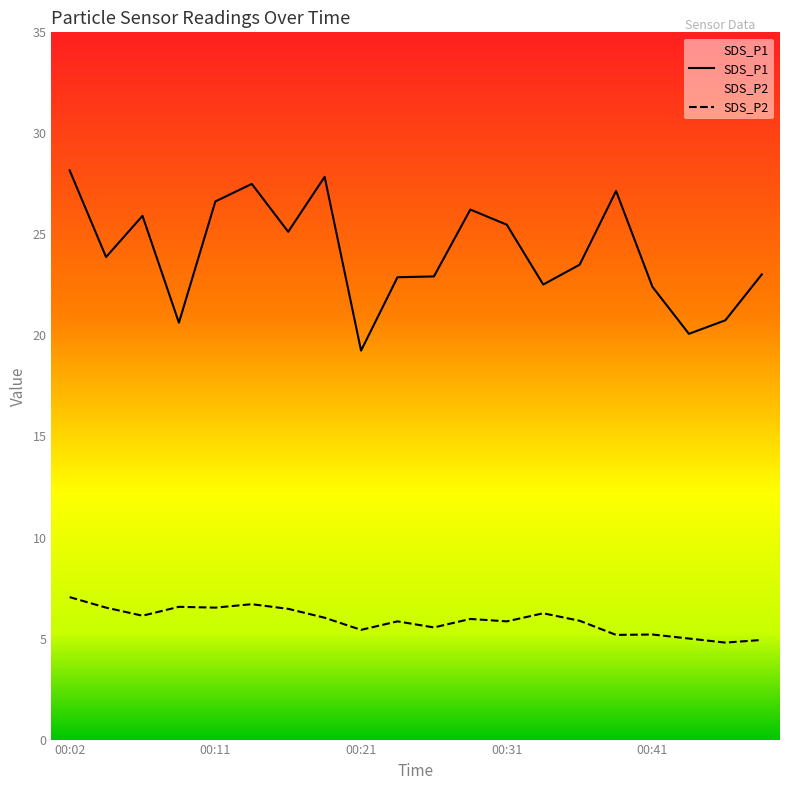

Reading right to left, extract all data points from this chart.

SDS_P1: 00:48=23.0	00:46=20.8	00:44=20.1	00:41=22.4	00:39=27.1	00:36=23.5	00:34=22.5	00:31=25.5	00:29=26.2	00:26=22.9	00:24=22.9	00:21=19.2	00:19=27.9	00:16=25.1	00:14=27.5	00:11=26.6	00:09=20.6	00:07=25.9	00:04=23.9	00:02=28.2
SDS_P2: 00:48=4.9	00:46=4.8	00:44=5.0	00:41=5.2	00:39=5.2	00:36=5.9	00:34=6.2	00:31=5.8	00:29=6.0	00:26=5.5	00:24=5.8	00:21=5.4	00:19=6.0	00:16=6.5	00:14=6.7	00:11=6.5	00:09=6.6	00:07=6.1	00:04=6.5	00:02=7.0